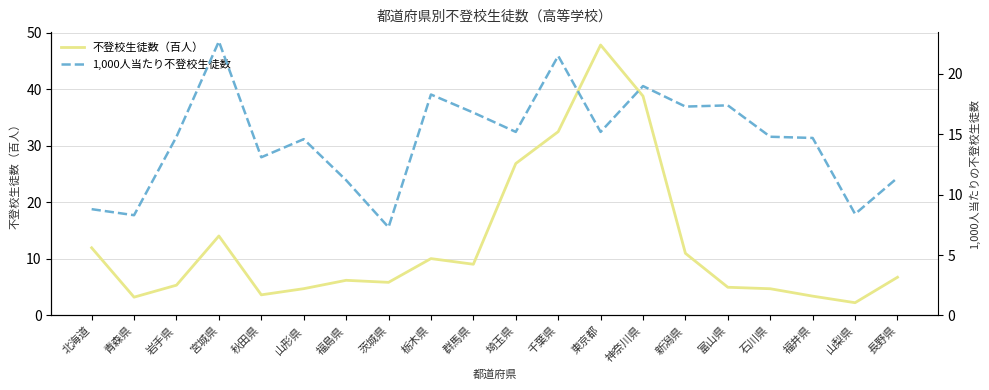

The 1,000人当たり不登校生徒数 series shows 7.5 at 栃木県. True or false?

False